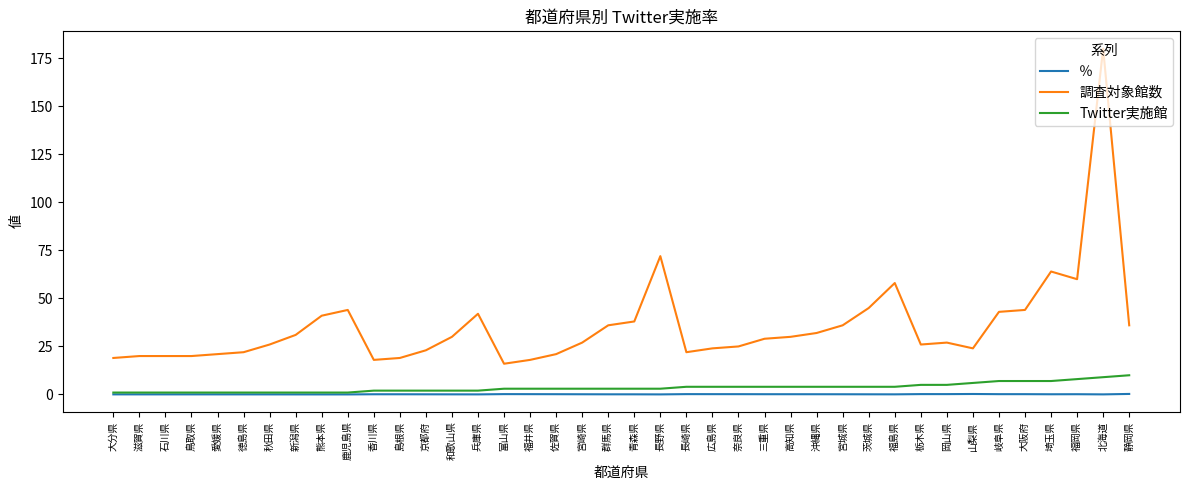

Is the value of ％ at 静岡県 greater than the value of 調査対象館数 at 熊本県?

No